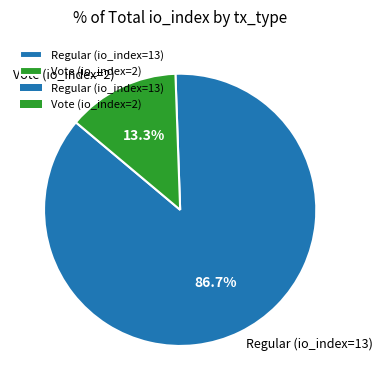

Between Vote (io_index=2) and Regular (io_index=13), which is larger?

Regular (io_index=13)